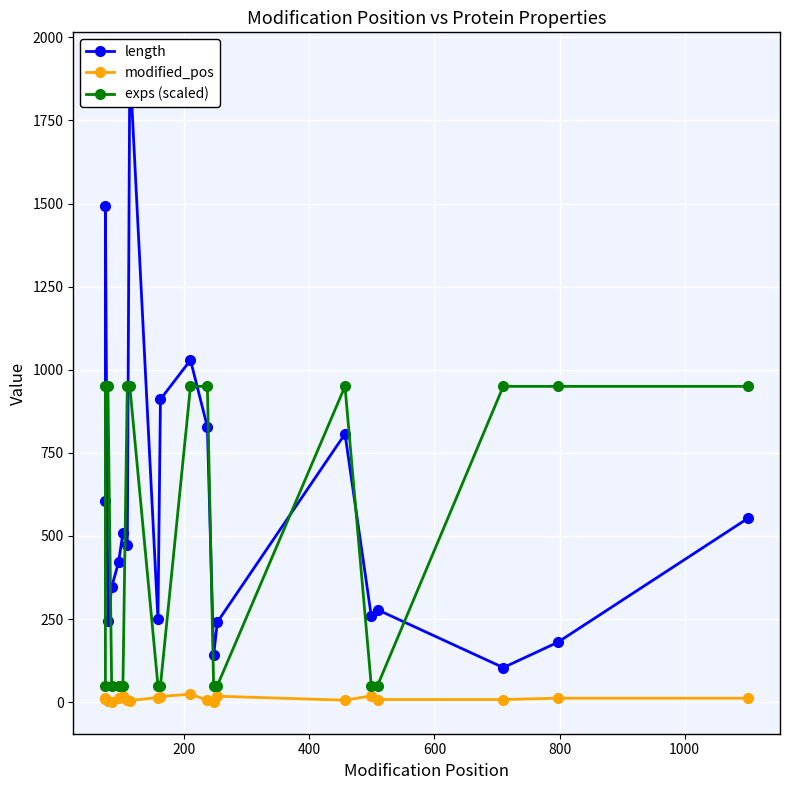

True or false: exps (scaled) and length cross at least once.

True